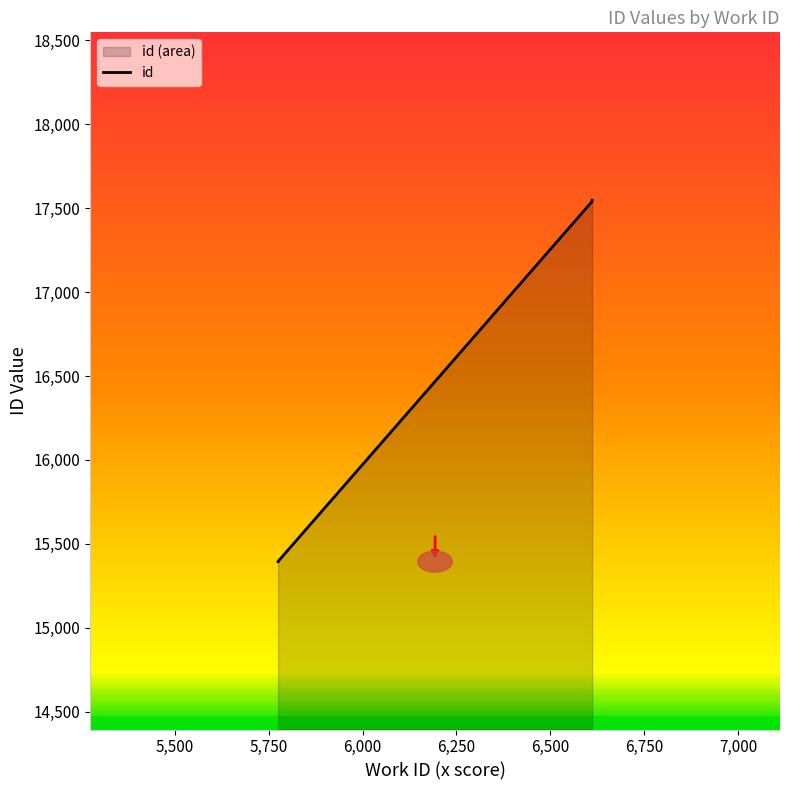

Between 6611 and 6611, which is larger?

6611